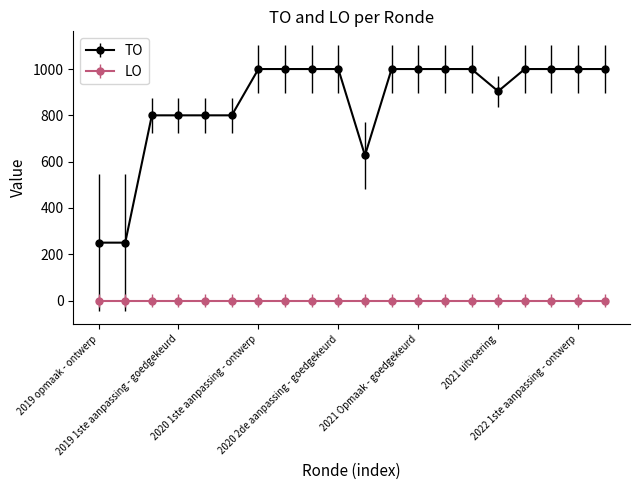

What is the greatest value displayed?

1000